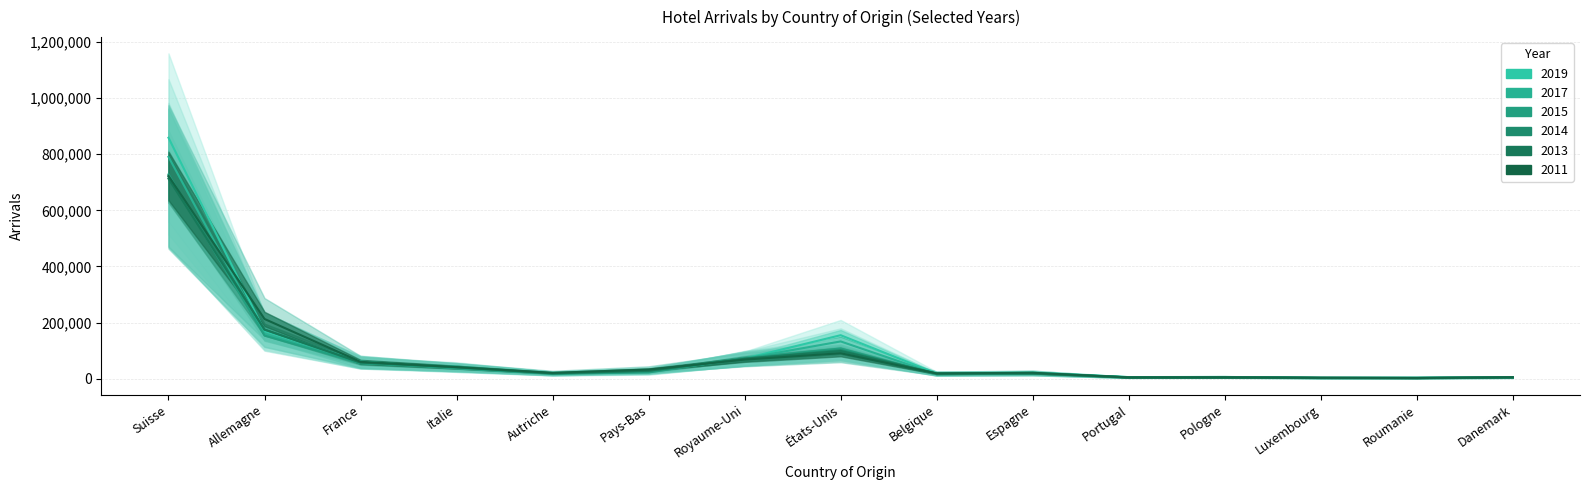

True or false: 2011_Arrivées and 2015_Arrivées intersect in this chart.

True